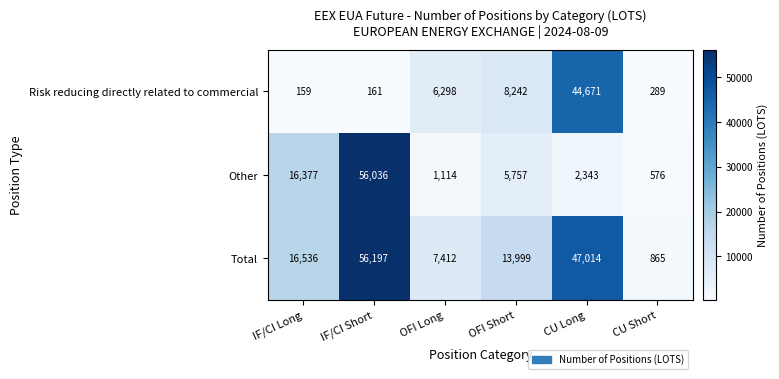

Read the Total value at IF/CI Short.

56197